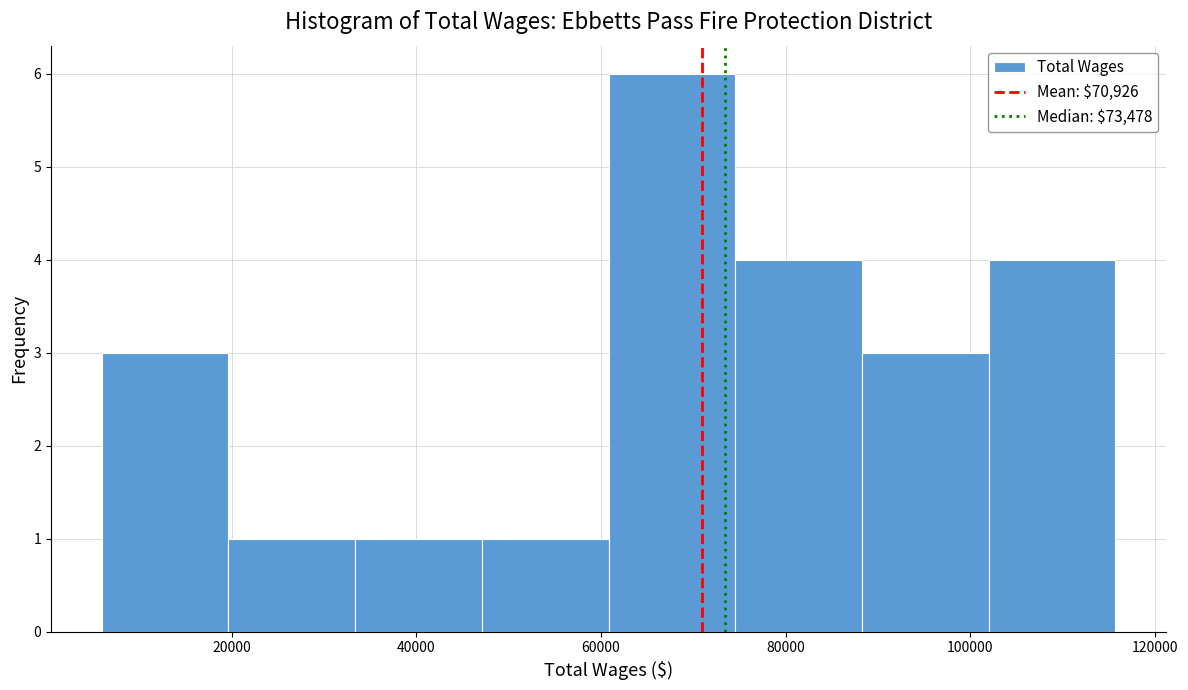

Which range on the x-axis has the tallest bar?

60000 to 74000